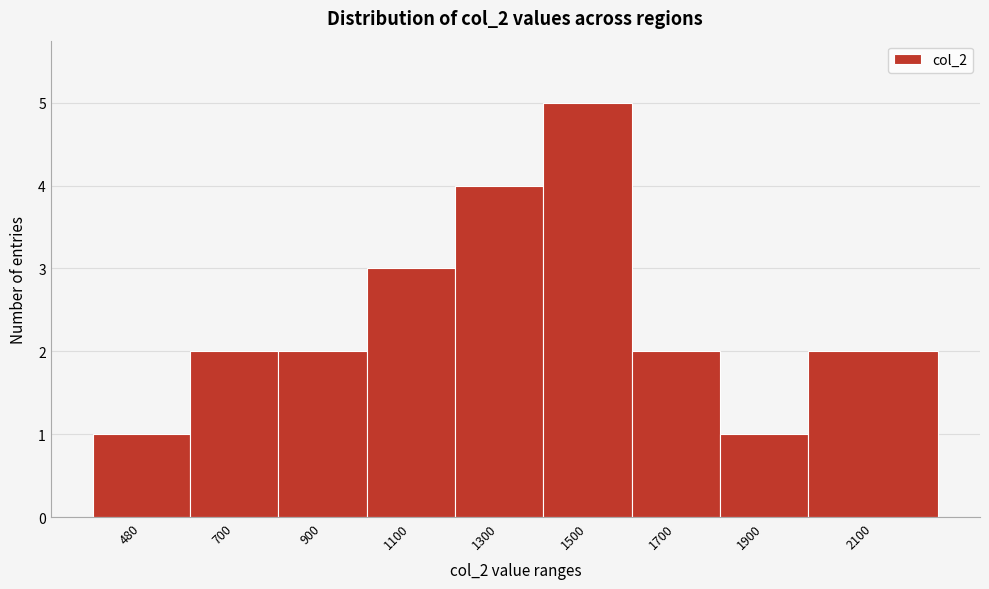

Reading left to right, list all the values displayed in this chart.

1	2	2	3	4	5	2	1	2